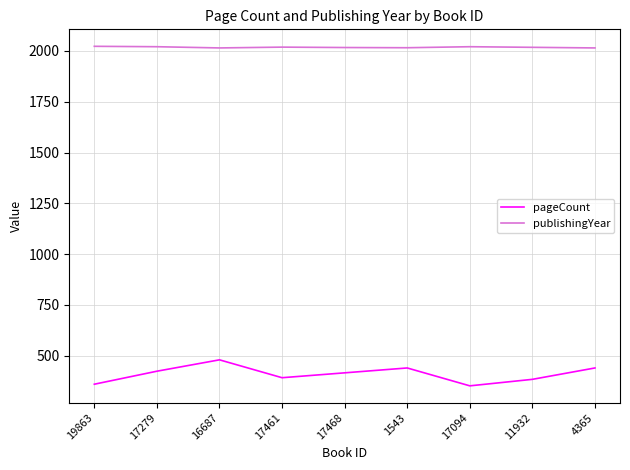

At which label does pageCount reach its peak?

16687